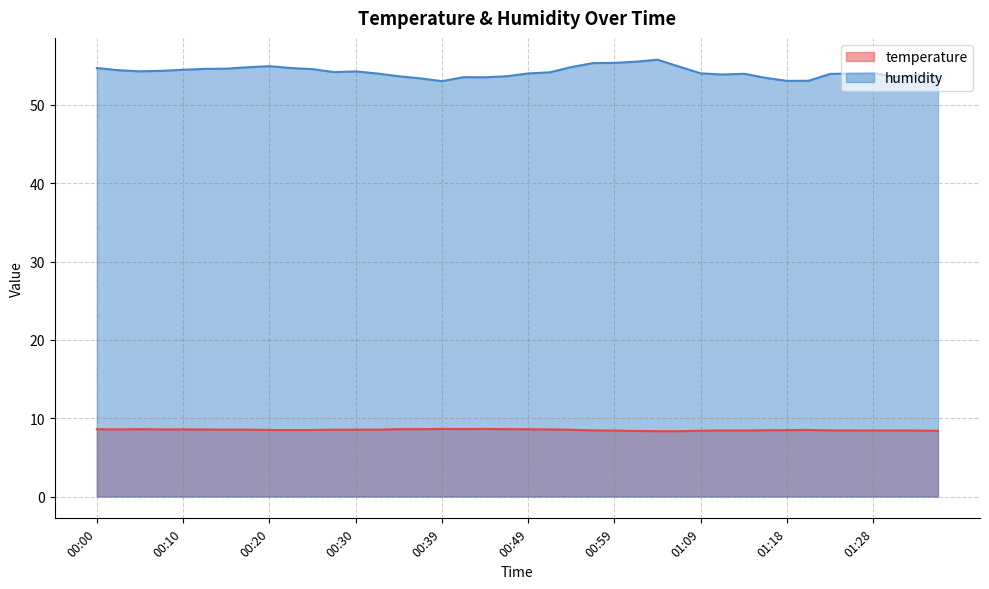

What is the difference between the maximum and minimum values in the humidity series?

2.7